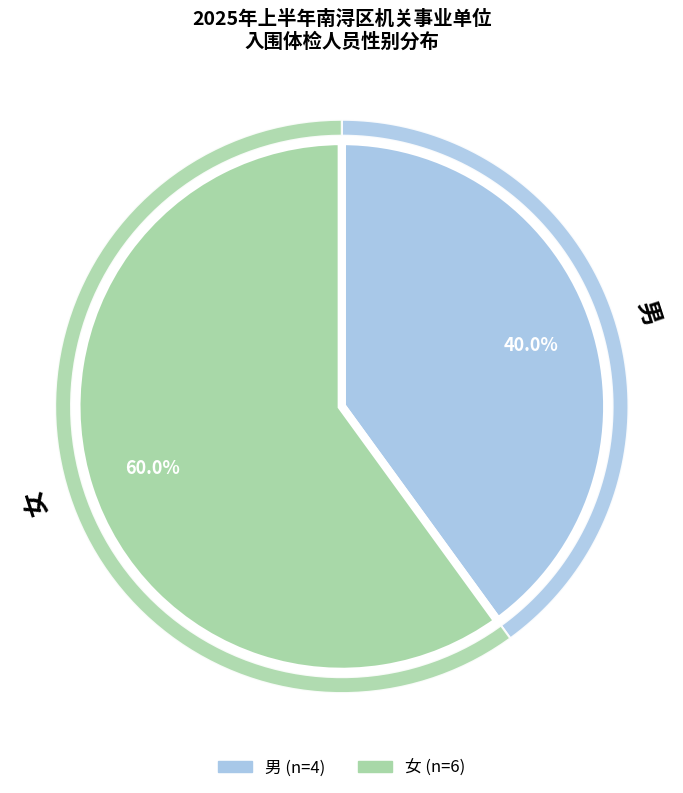

To the nearest percent, what portion does 男 represent?

40%